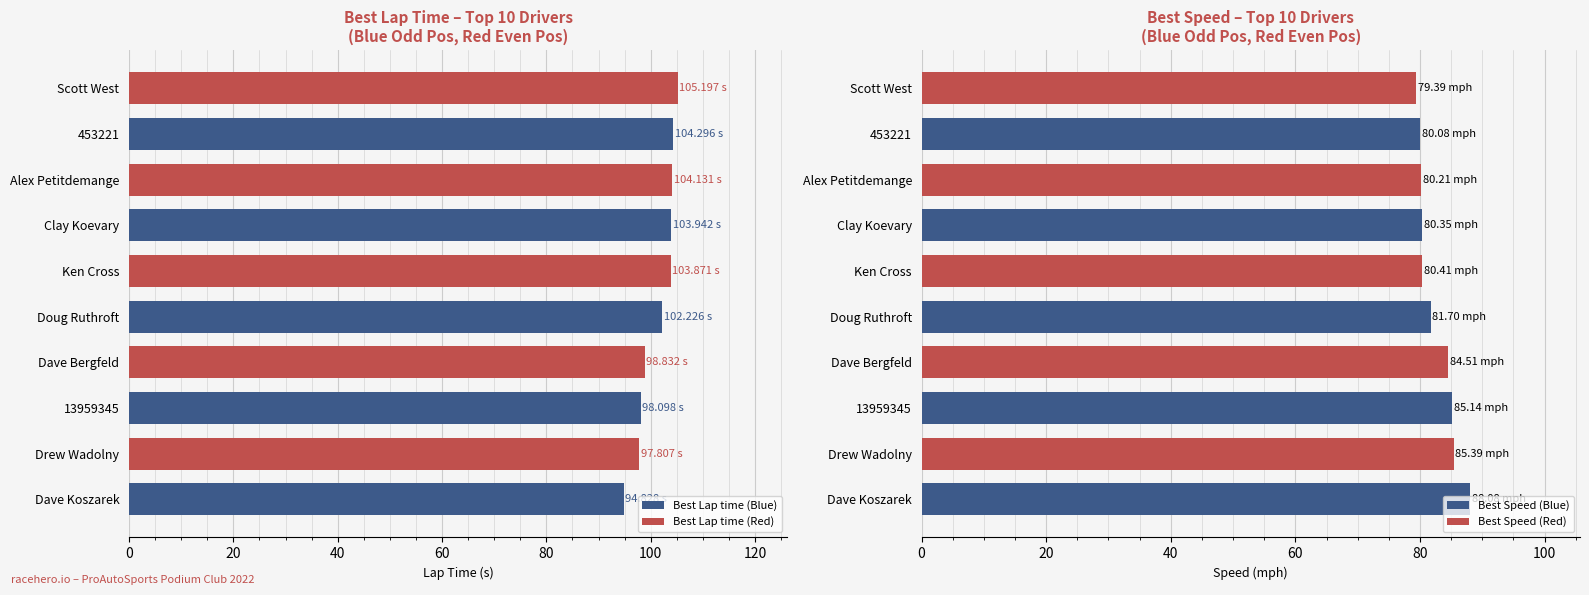

What is the difference between the second highest and minimum values in the Best Speed (Red) series?

5.1